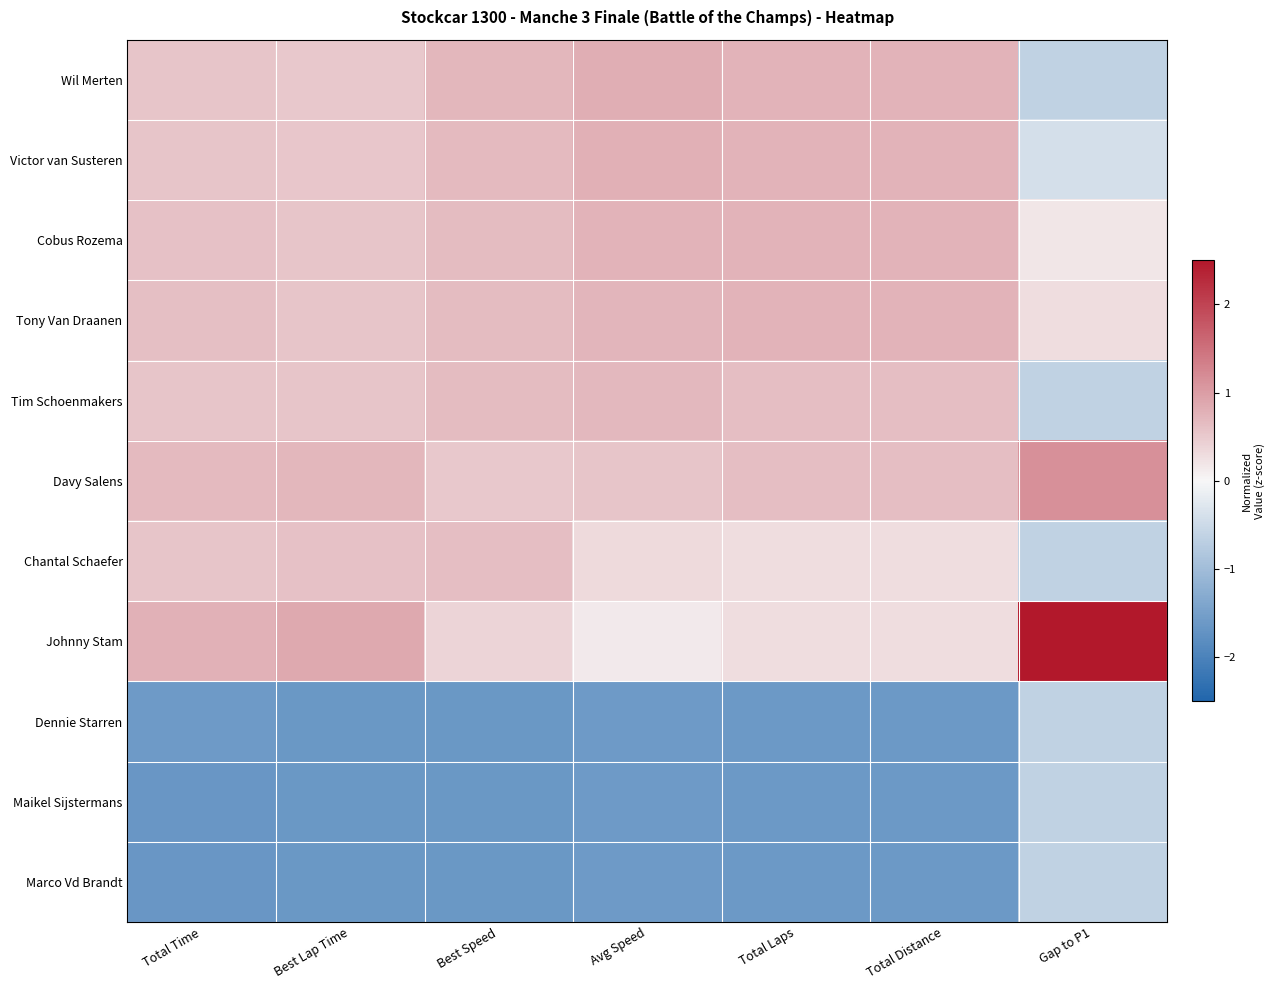

Reading left to right, list all the values displayed in this chart.

Wil Merten: Total Time=0.5	Best Lap Time=0.5	Best Speed=0.7	Avg Speed=0.8	Total Laps=0.8	Total Distance=0.8	Gap to P1=-0.6
Victor van Susteren: Total Time=0.6	Best Lap Time=0.5	Best Speed=0.7	Avg Speed=0.8	Total Laps=0.8	Total Distance=0.8	Gap to P1=-0.4
Cobus Rozema: Total Time=0.6	Best Lap Time=0.6	Best Speed=0.7	Avg Speed=0.7	Total Laps=0.8	Total Distance=0.8	Gap to P1=0.2
Tony Van Draanen: Total Time=0.6	Best Lap Time=0.6	Best Speed=0.7	Avg Speed=0.7	Total Laps=0.8	Total Distance=0.8	Gap to P1=0.3
Tim Schoenmakers: Total Time=0.5	Best Lap Time=0.6	Best Speed=0.7	Avg Speed=0.7	Total Laps=0.6	Total Distance=0.6	Gap to P1=-0.6
Davy Salens: Total Time=0.7	Best Lap Time=0.7	Best Speed=0.5	Avg Speed=0.6	Total Laps=0.6	Total Distance=0.6	Gap to P1=1.1
Chantal Schaefer: Total Time=0.6	Best Lap Time=0.6	Best Speed=0.6	Avg Speed=0.3	Total Laps=0.3	Total Distance=0.3	Gap to P1=-0.6
Johnny Stam: Total Time=0.8	Best Lap Time=0.9	Best Speed=0.4	Avg Speed=0.1	Total Laps=0.3	Total Distance=0.3	Gap to P1=2.6
Dennie Starren: Total Time=-1.6	Best Lap Time=-1.6	Best Speed=-1.6	Avg Speed=-1.6	Total Laps=-1.6	Total Distance=-1.6	Gap to P1=-0.6
Maikel Sijstermans: Total Time=-1.7	Best Lap Time=-1.6	Best Speed=-1.6	Avg Speed=-1.6	Total Laps=-1.6	Total Distance=-1.6	Gap to P1=-0.6
Marco Vd Brandt: Total Time=-1.7	Best Lap Time=-1.6	Best Speed=-1.6	Avg Speed=-1.6	Total Laps=-1.6	Total Distance=-1.6	Gap to P1=-0.6